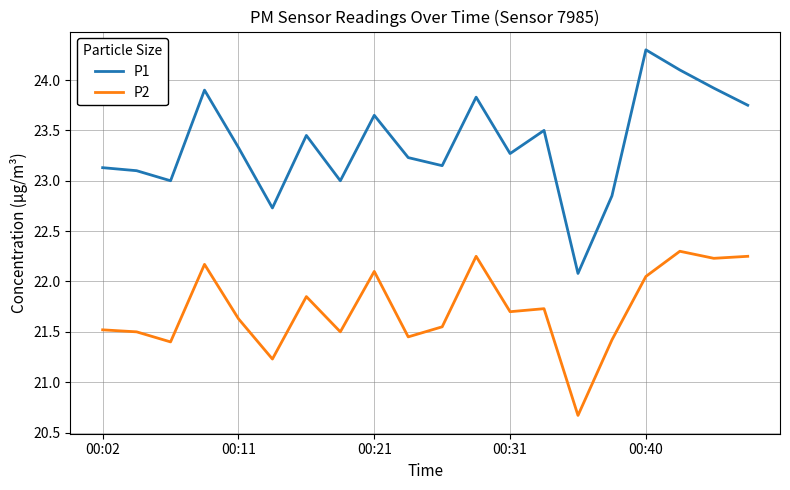

List the series in order of their overall mean, lowest first.

P2, P1